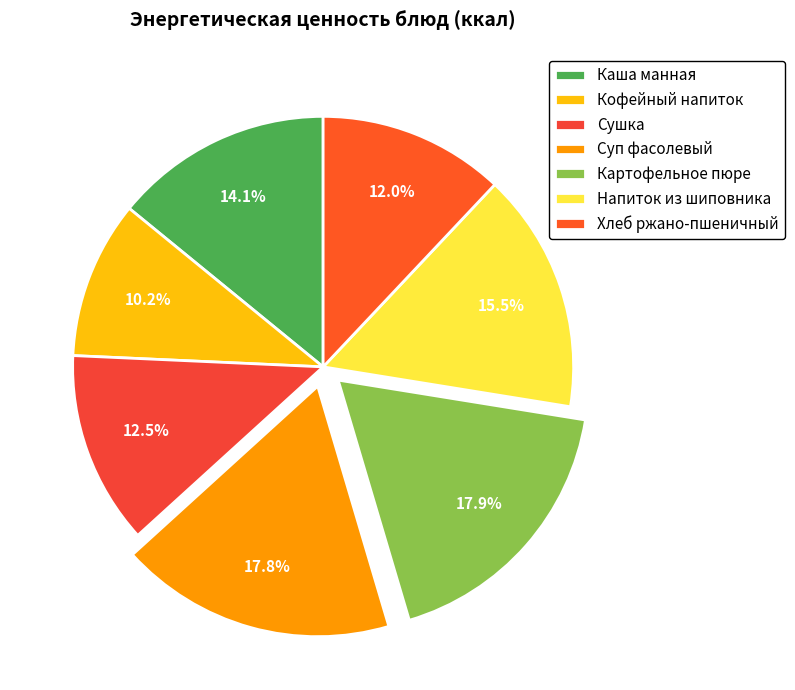

To the nearest percent, what is the difference between the Хлеб ржано-пшеничный and Кофейный напиток slice percentages?

2%